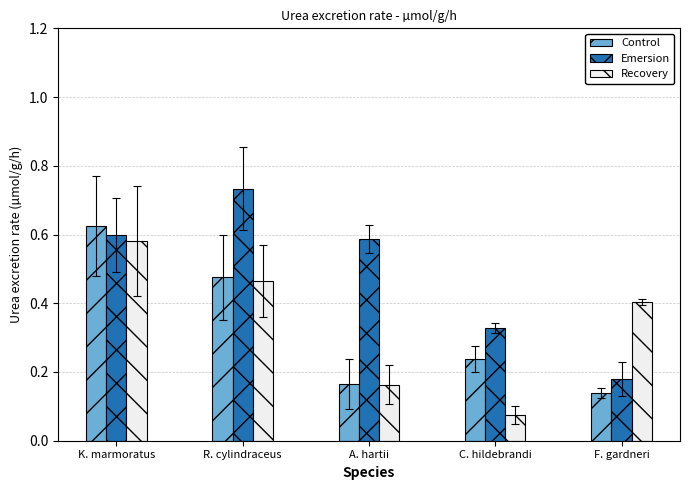

What is the label of the 1st bar from the right?

F. gardneri